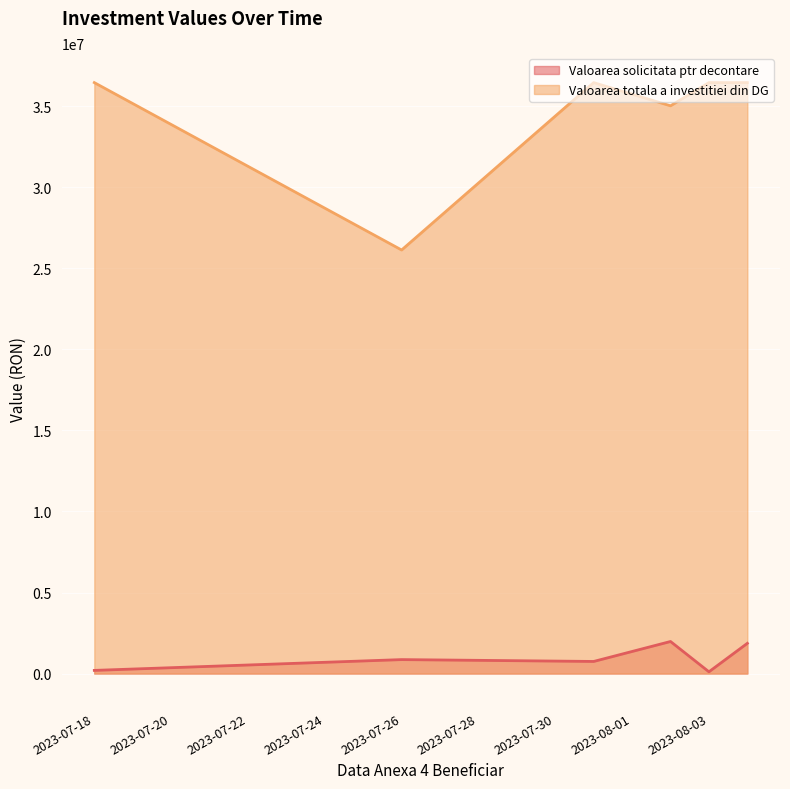

What is the total value across all series at 2023-08-02?

37012026.1